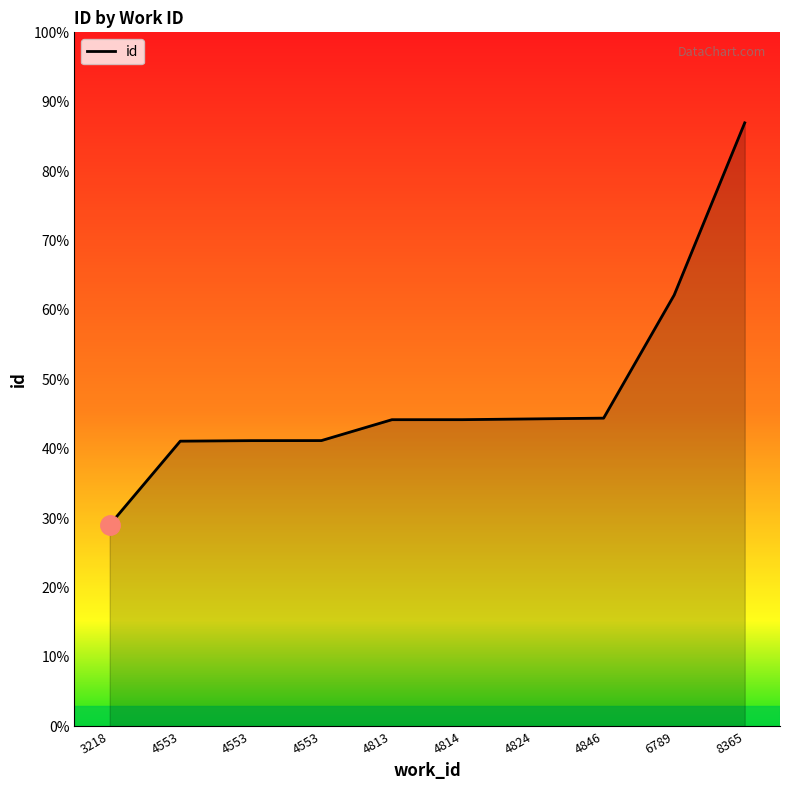

Reading left to right, list all the values displayed in this chart.

8455	11967	11989	11991	12868	12869	12901	12933	18098	25325